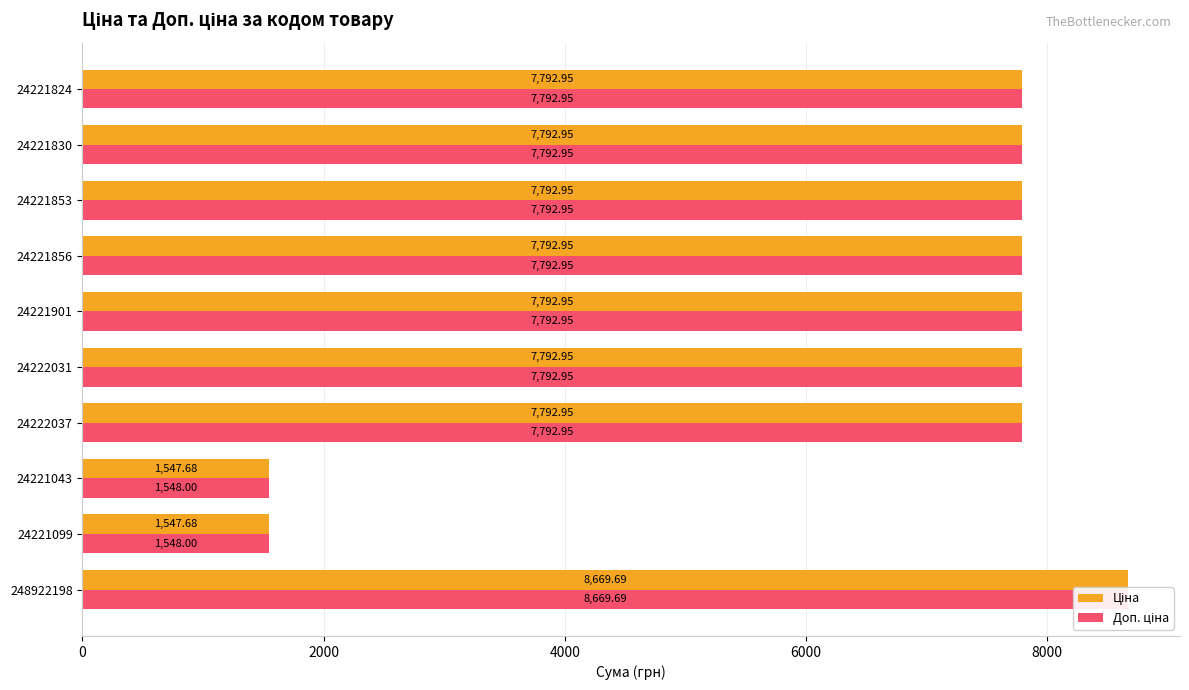

True or false: Доп. ціна has a value of 2893.8 at 24221824.

False